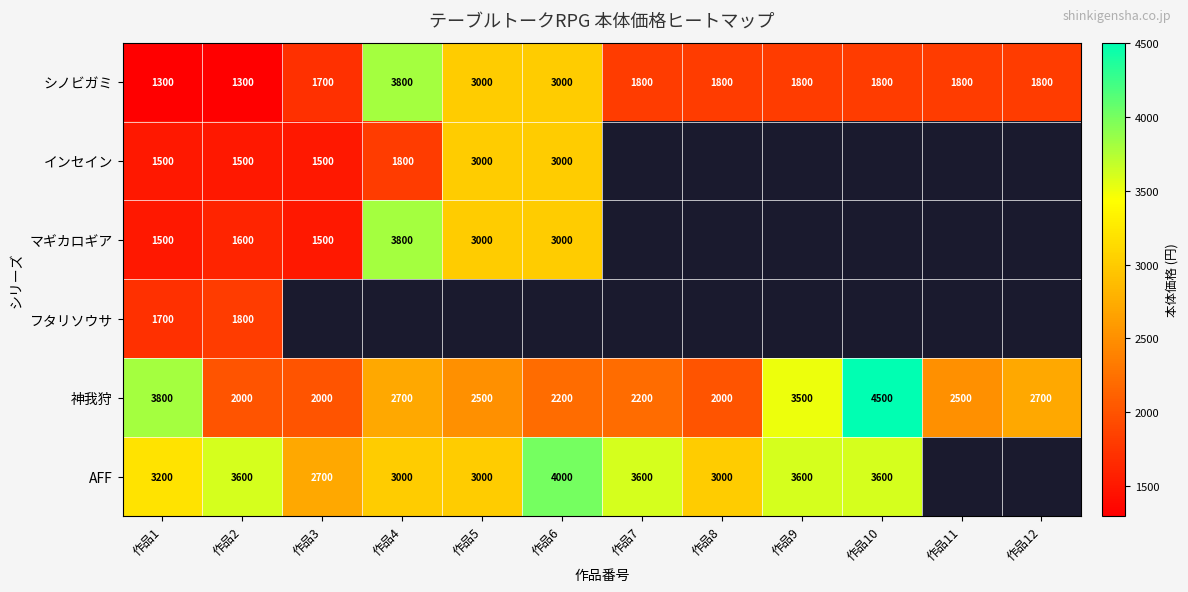

How many data points in シノビガミ are less than 1800?

3